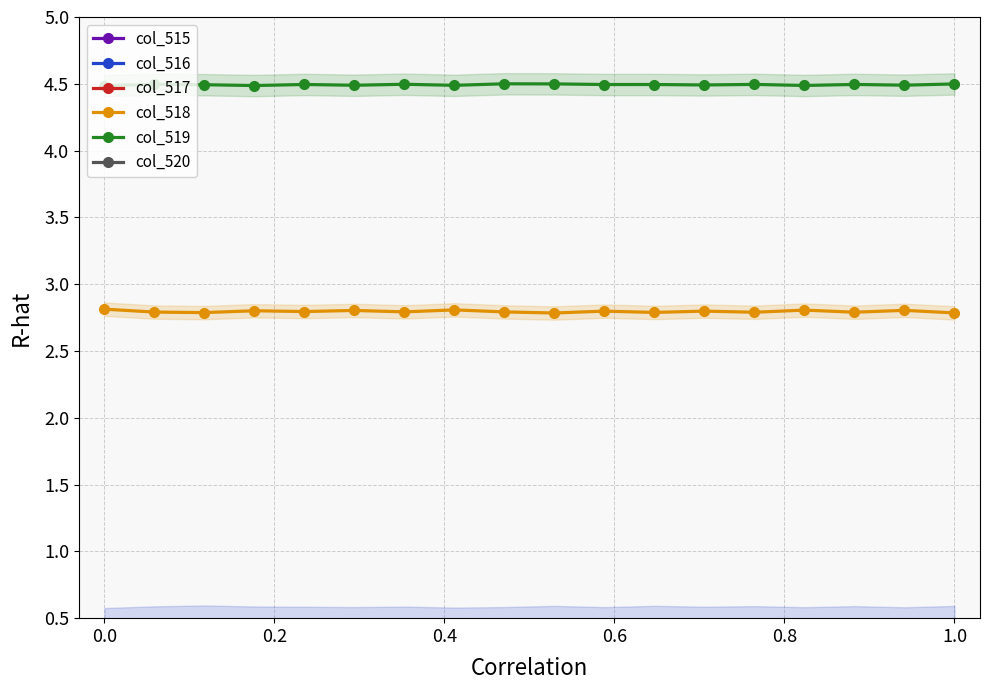

True or false: col_518 and col_519 cross at least once.

False